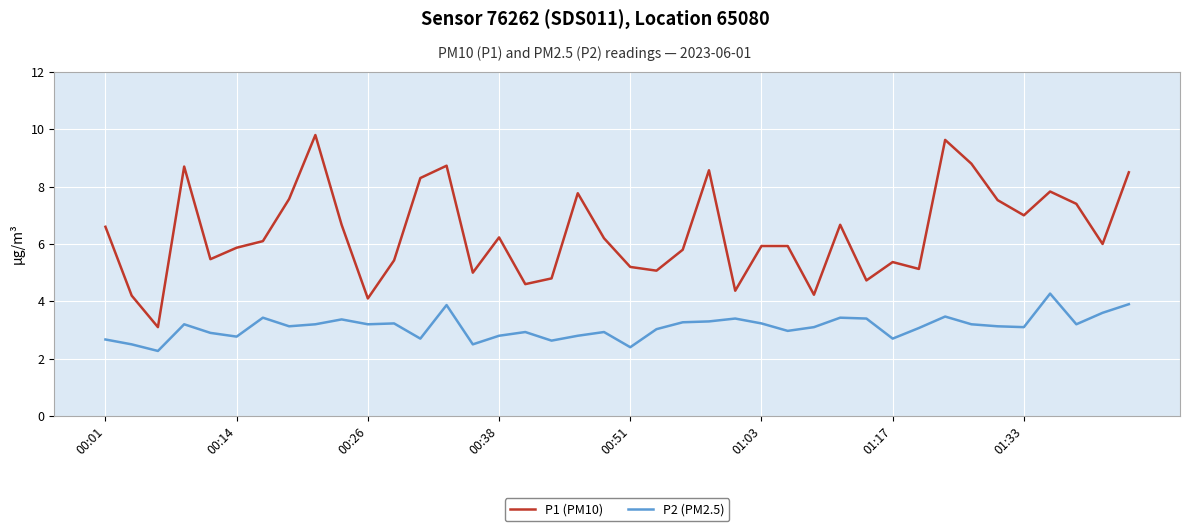

Which series has the largest range (max minus min)?

P1 (PM10)